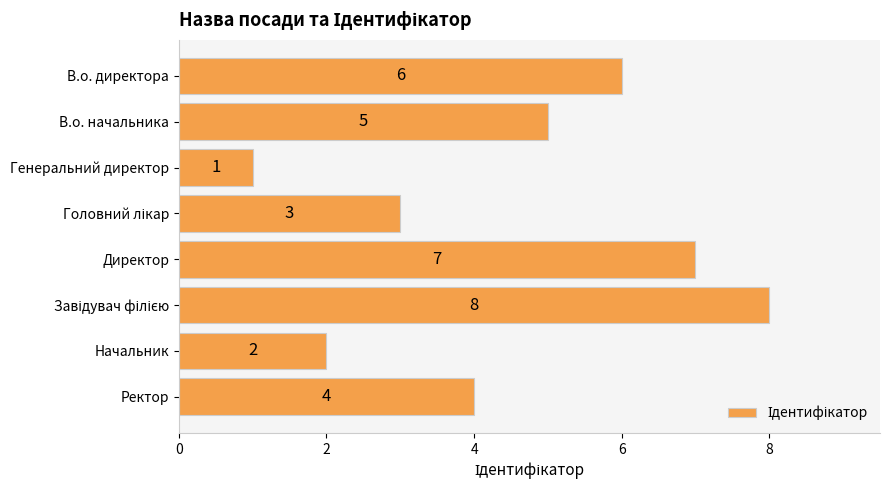

Count the values in the range 3 to 7.

5